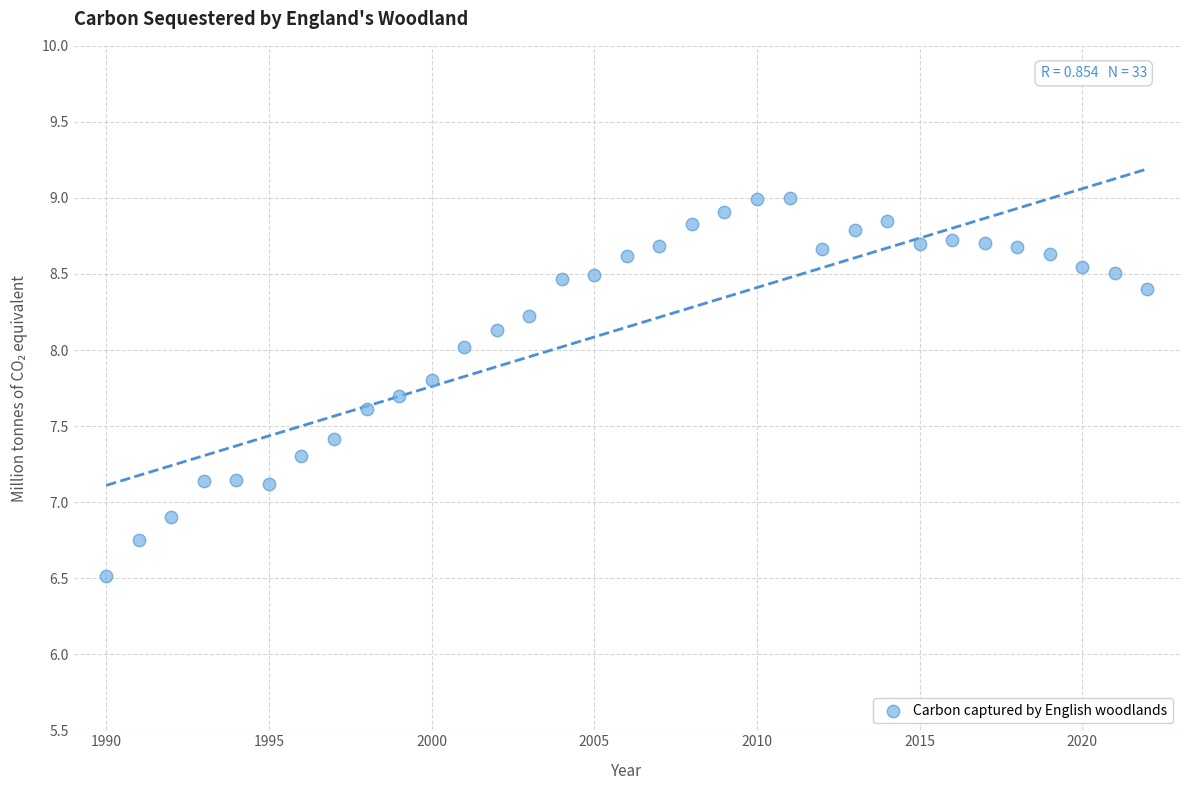

What is the range of X values (max minus min)?

32.0